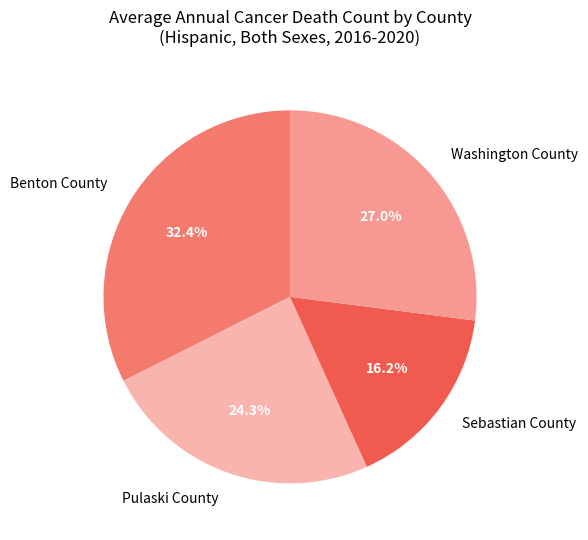

What is the total percentage of Washington County and Sebastian County?

43.2%